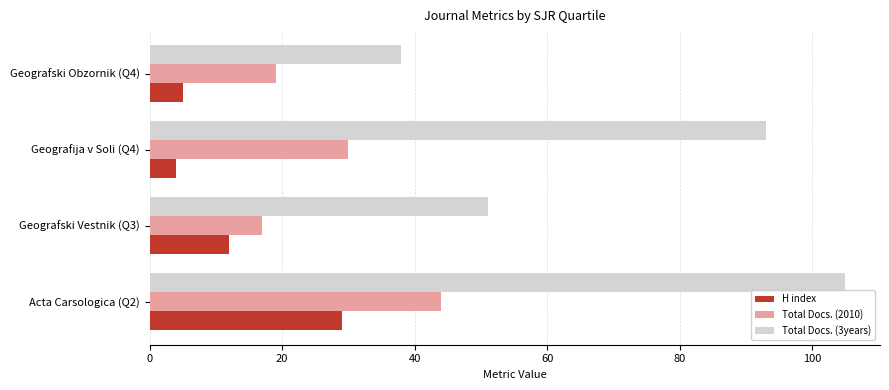

The Total Docs. (2010) series shows 30 at Geografija v Soli (Q4). True or false?

True